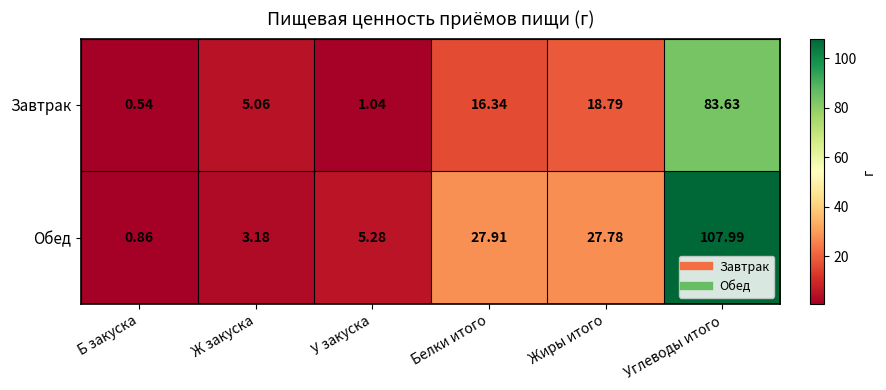

Rank the series by their maximum value, from lowest to highest.

Завтрак, Обед